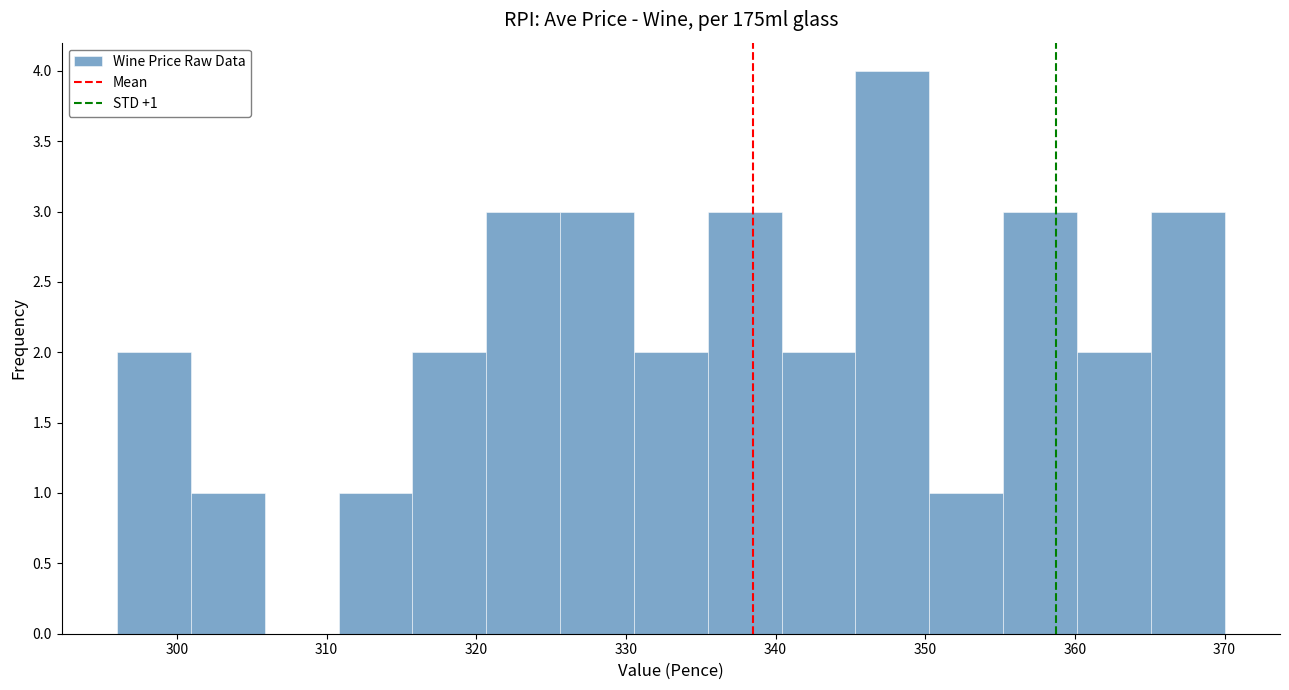

Which range on the x-axis has the tallest bar?

345 to 350